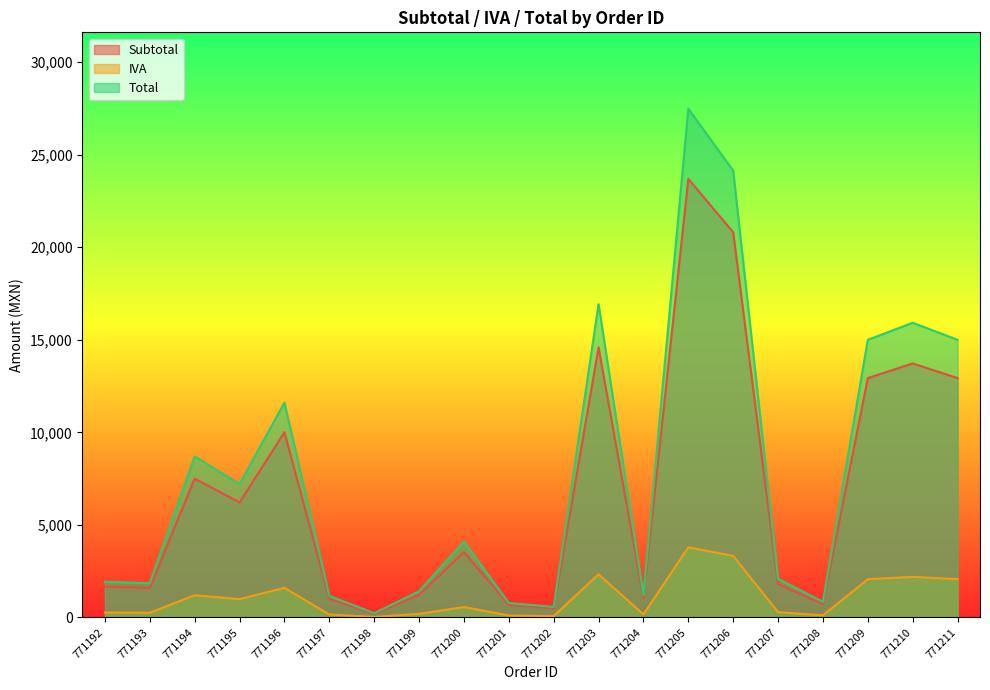

How many lines are shown in the chart?

3